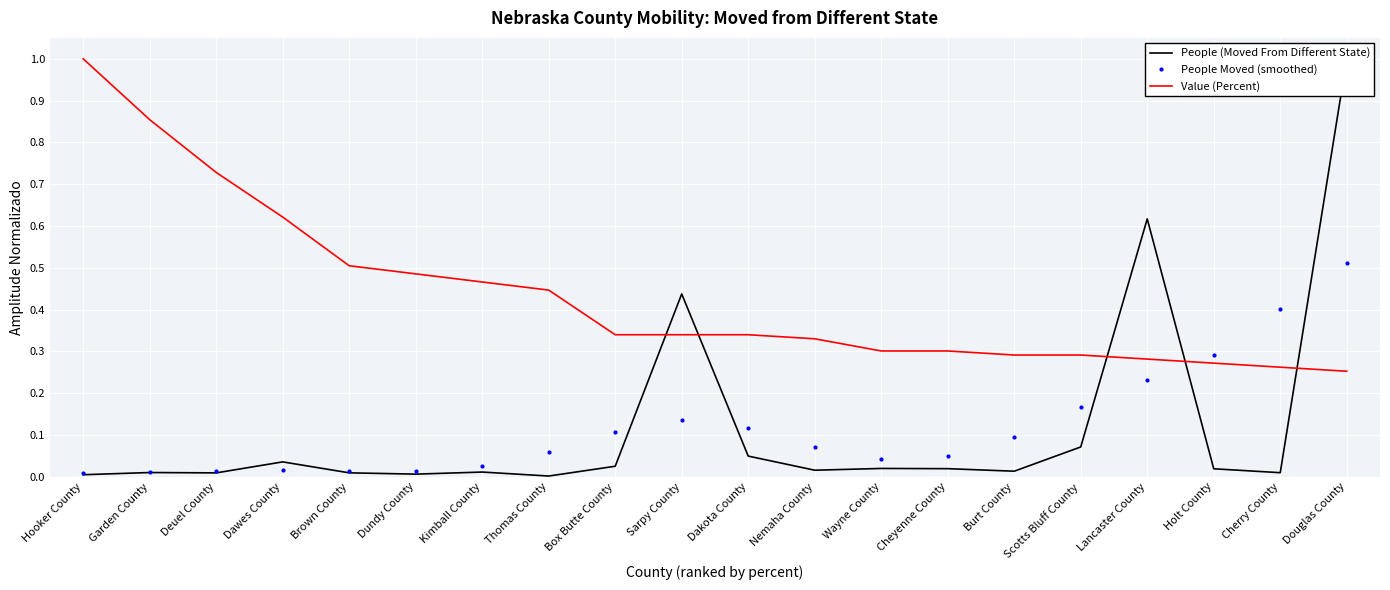

What is the sum of all People (Moved From Different State) values?

2.4